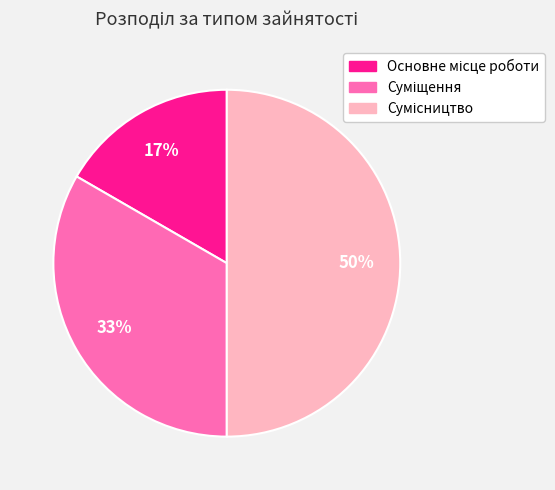

How many slices are in this pie chart?

3